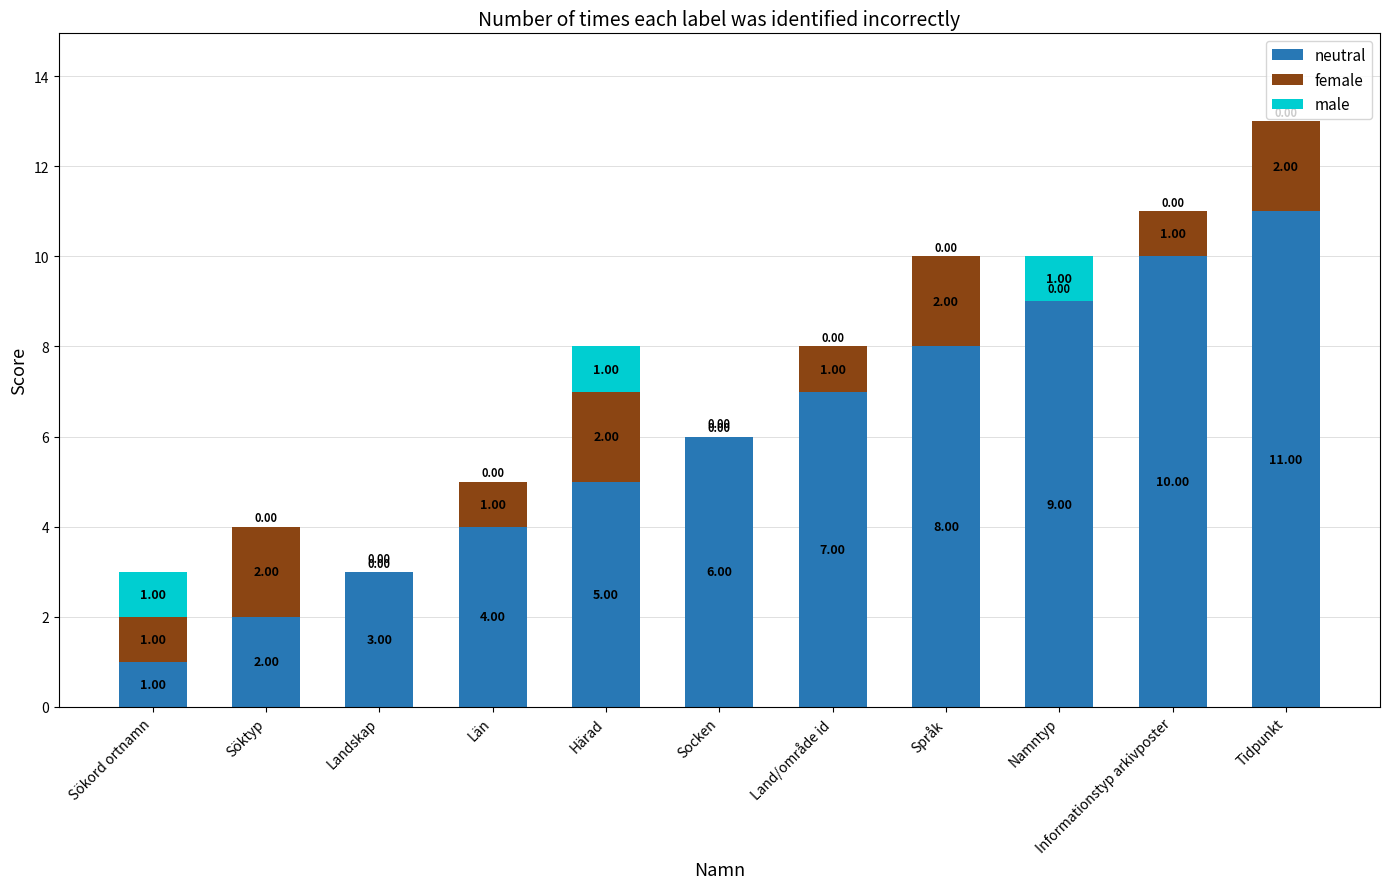

What is the sum of all neutral values?

66